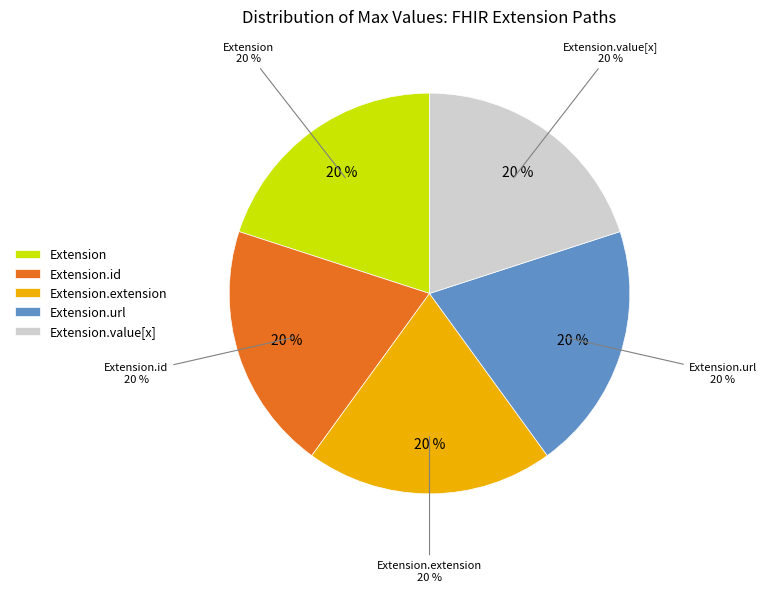

Which has a higher value, Extension.id or Extension.url?

Extension.url